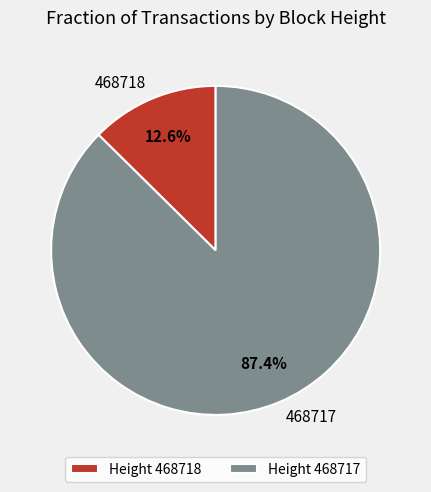

Does any single category account for the majority?

Yes